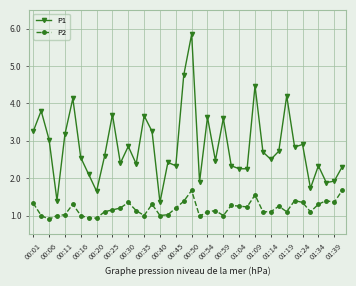

Which series has the largest range (max minus min)?

P1